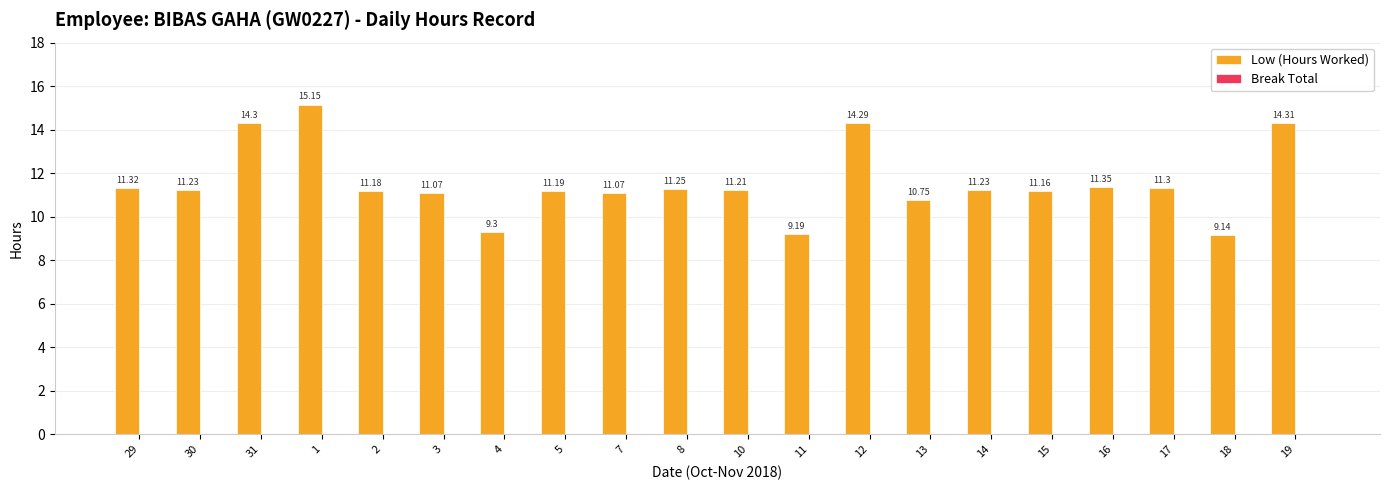

What is the sum of all values?

231.0